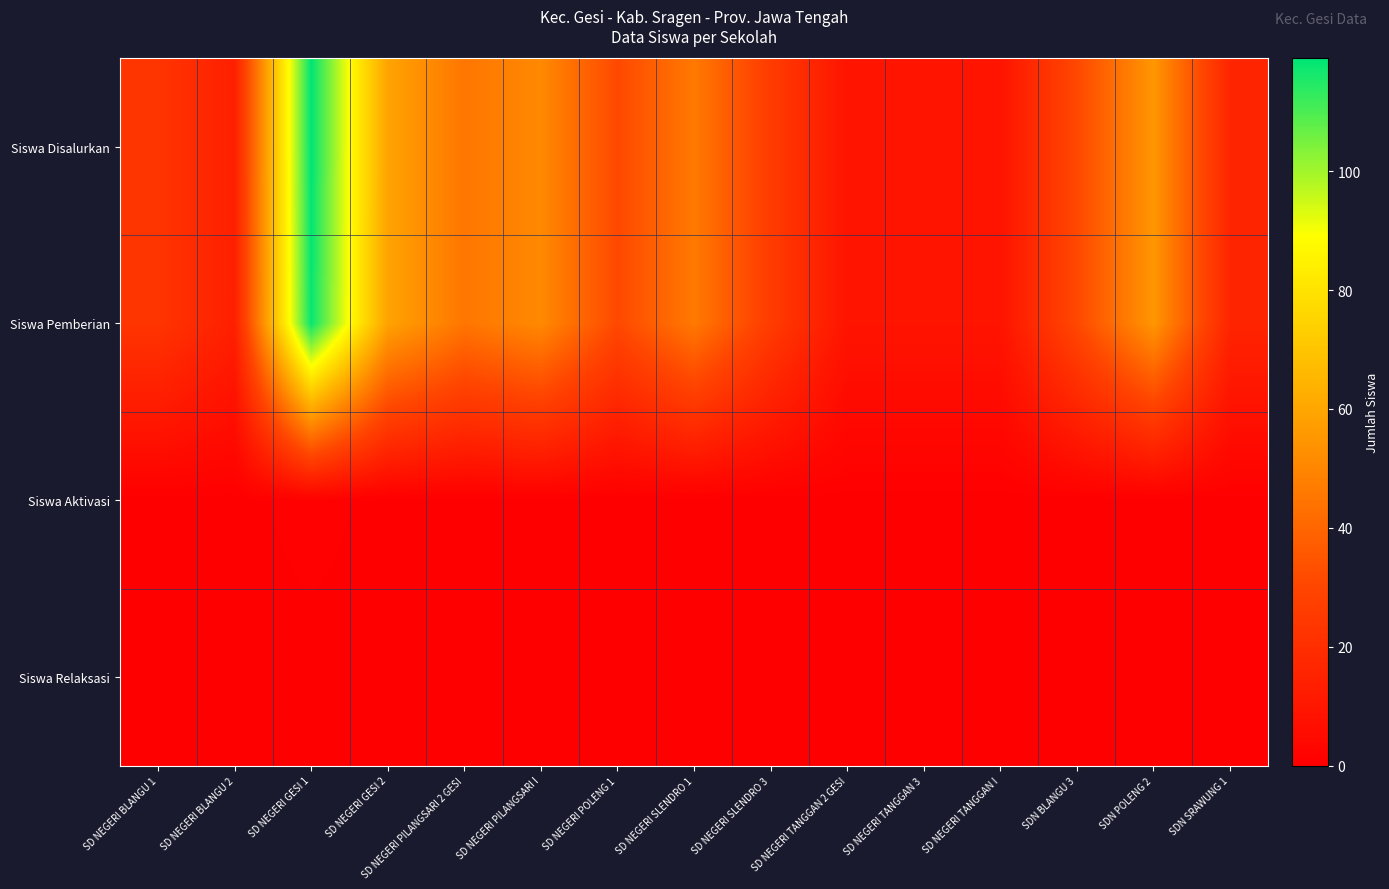

What is the total value across all series at SD NEGERI POLENG 1?

62